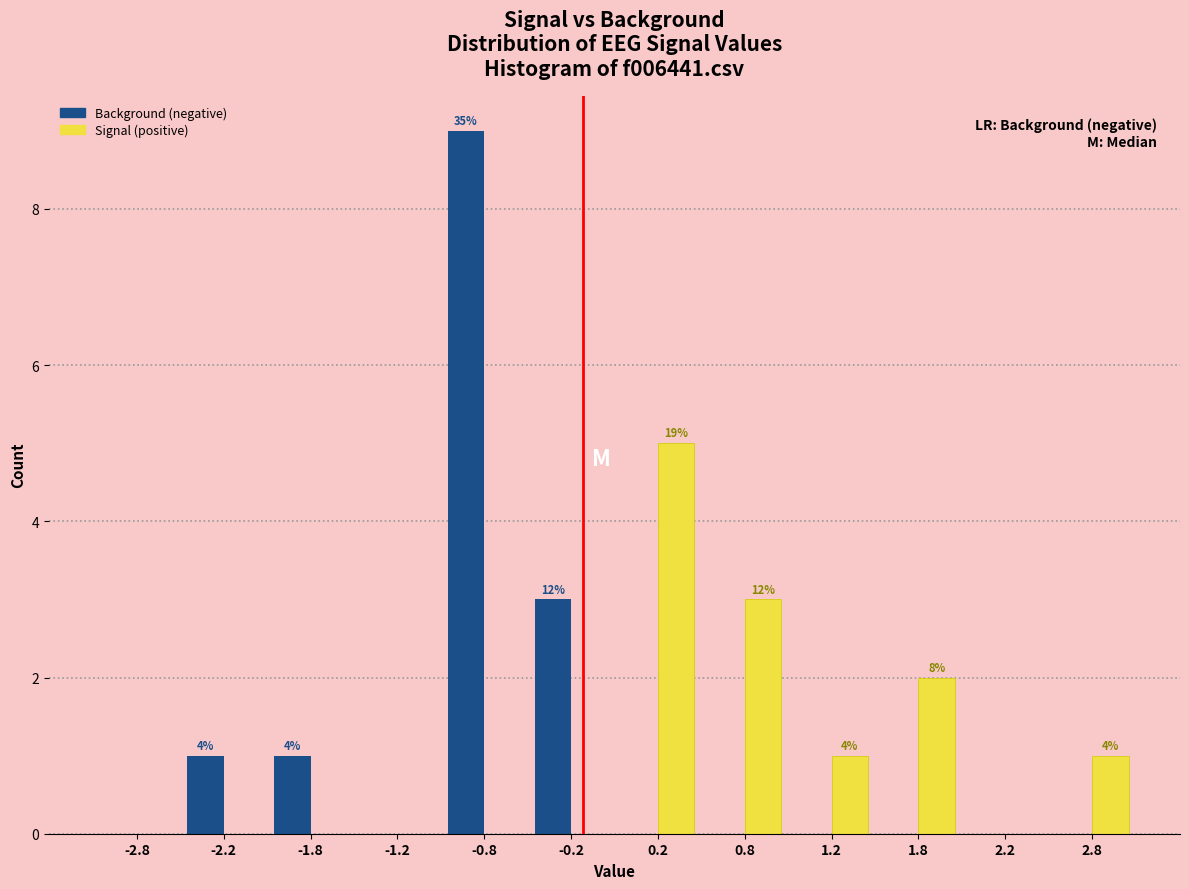

In the Background (negative) series, which range on the x-axis has the tallest bar?

-1.0 to -0.5